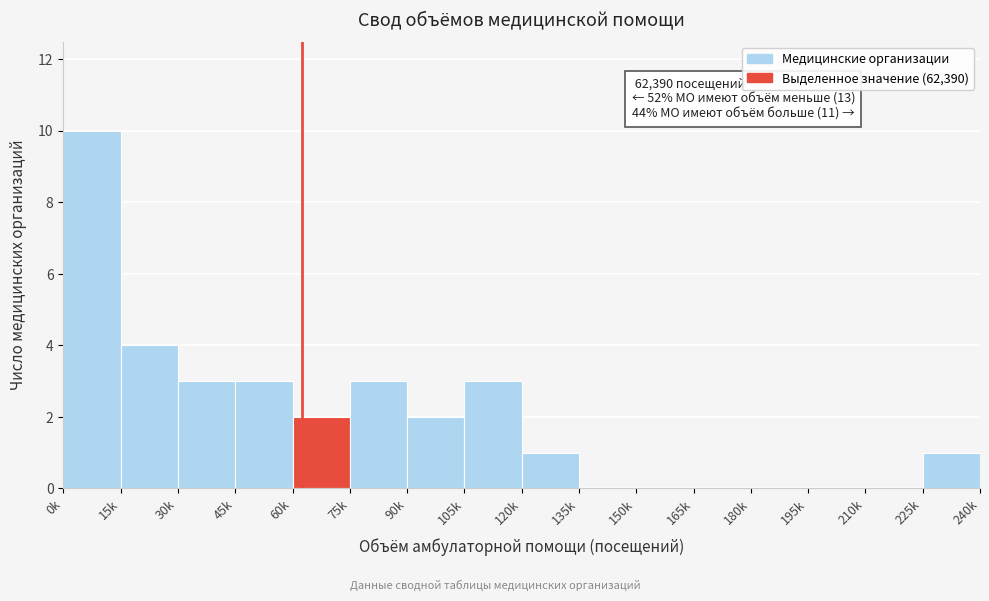

Reading right to left, transcribe all the data shown in this chart.

225k=1	210k=0	195k=0	180k=0	165k=0	150k=0	135k=0	120k=1	105k=3	90k=2	75k=3	60k=2	45k=3	30k=3	15k=4	0k=10